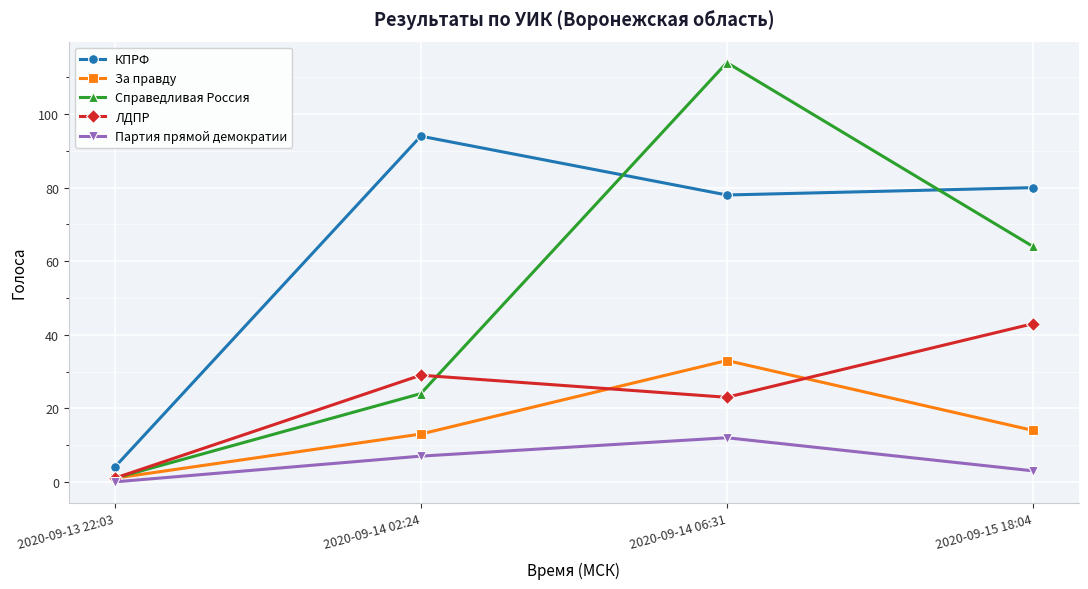

What is the greatest value displayed?

114